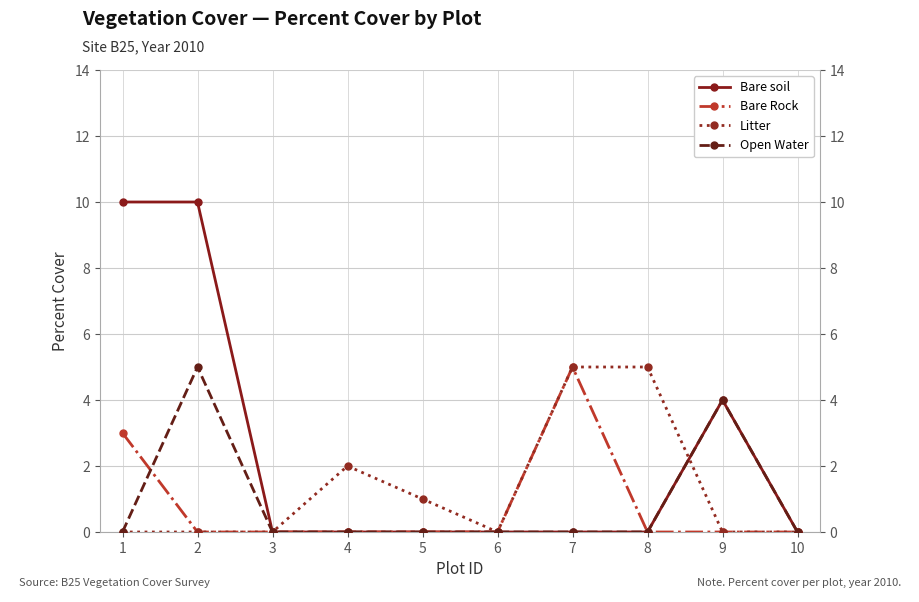

Which series has the largest total across all categories?

Bare soil